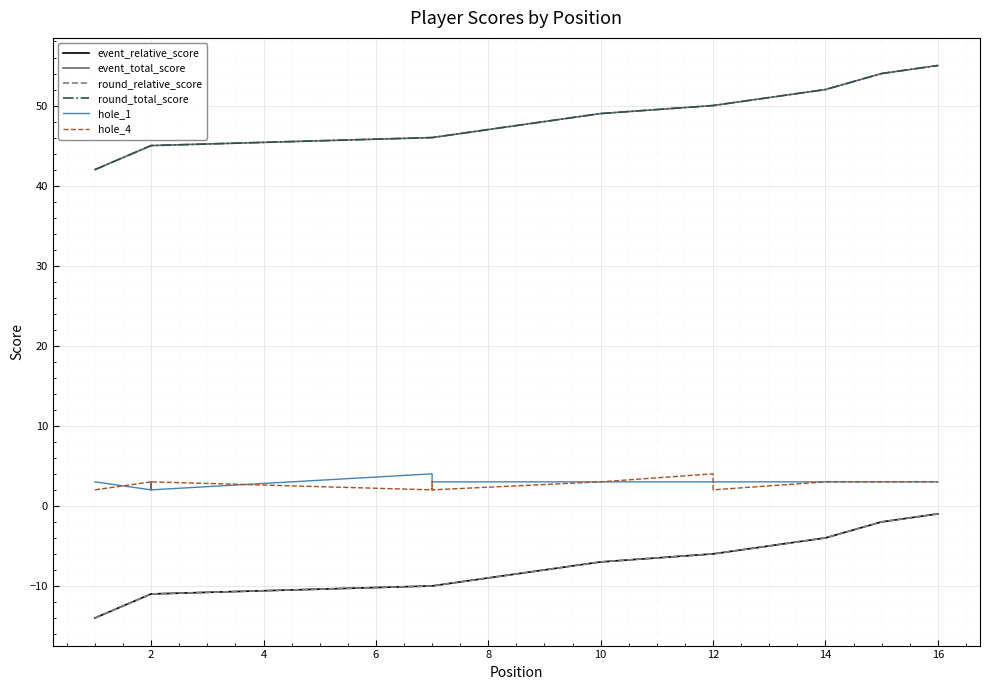

What is the difference between the highest and lowest values at 12?

56